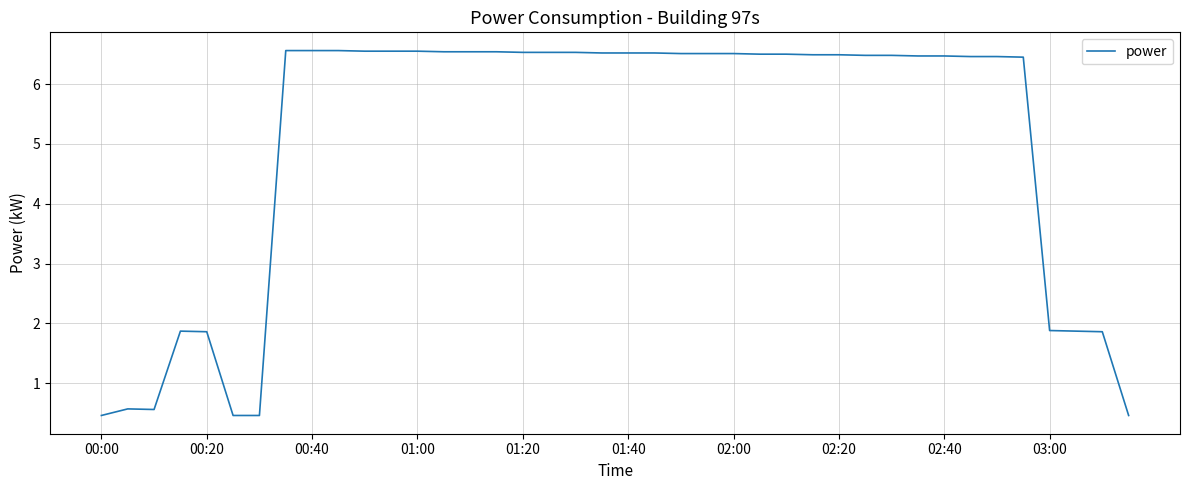

What is the minimum value shown in the chart?

0.5